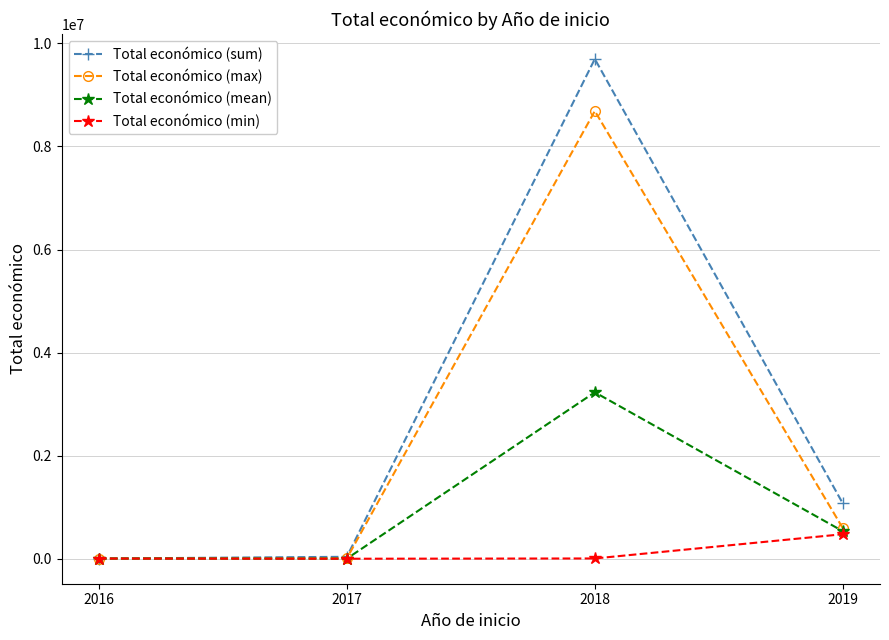

At which label does Total económico (max) first exceed 597171?

2018